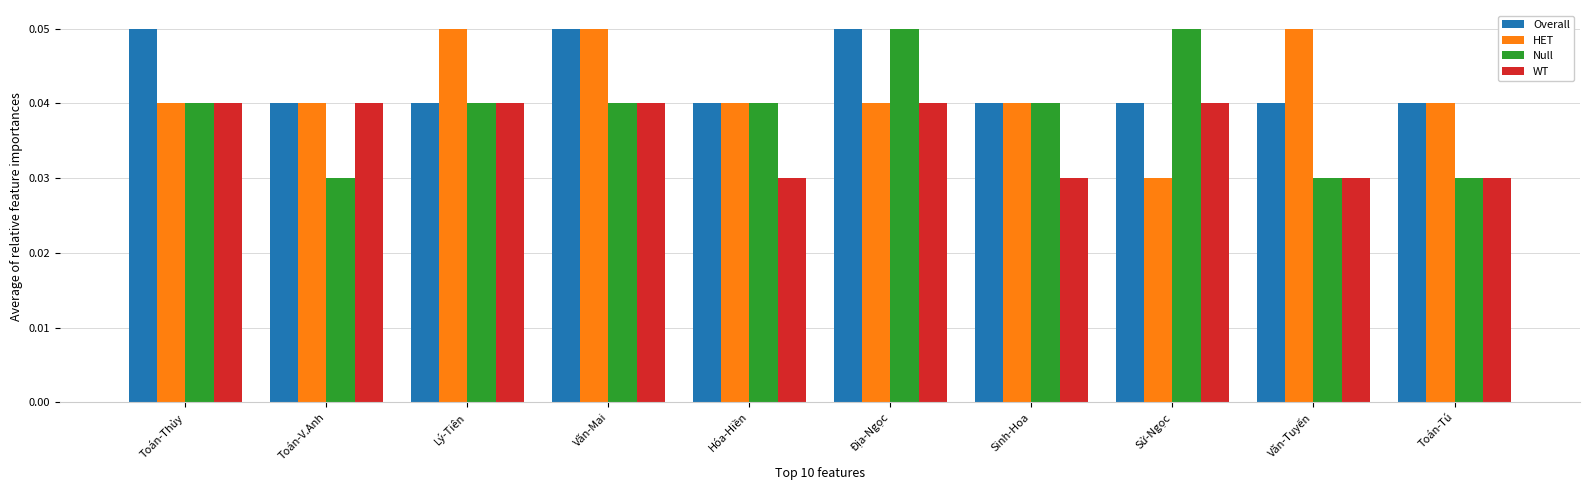

How many Null values are between 0 and 1?

10